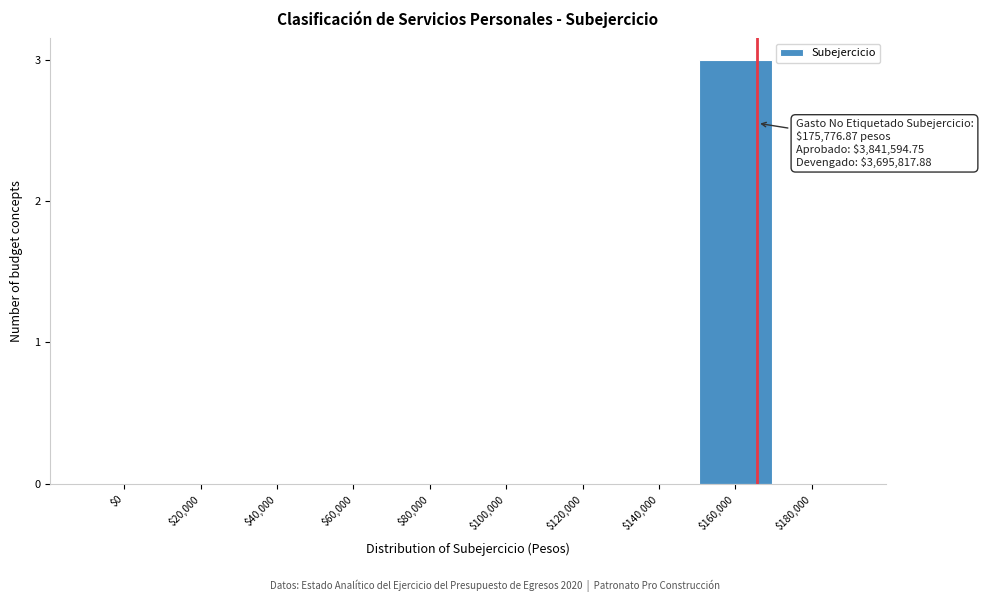

What is the sum of all values?

3